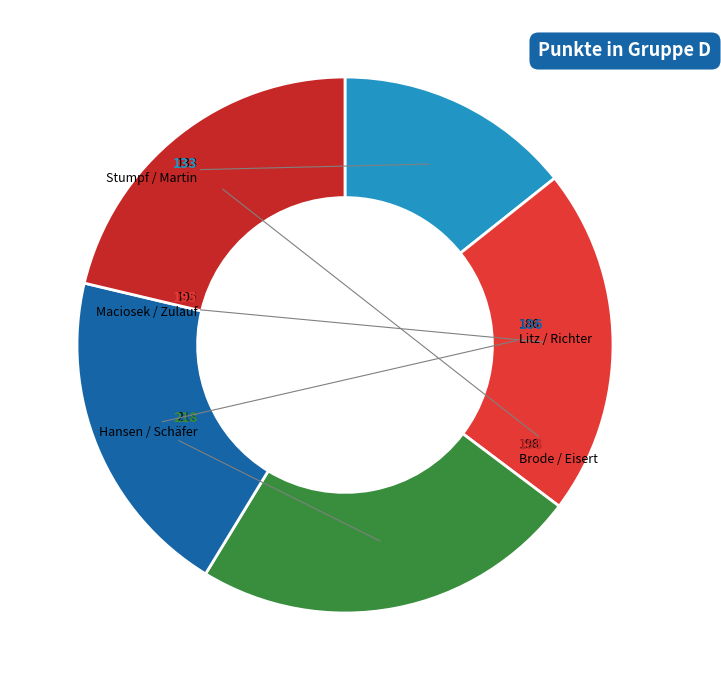

Is it true that Maciosek / Zulauf is 28% of the pie?

False